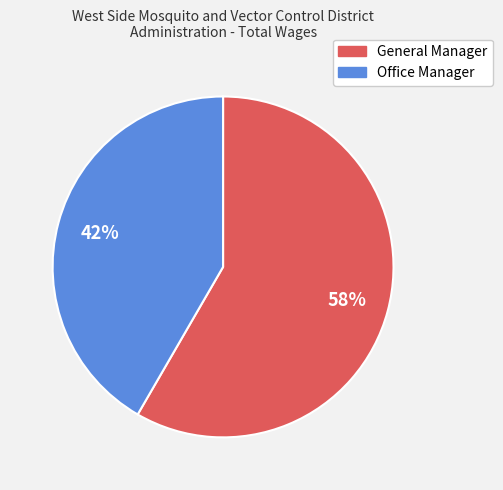

Approximately how many times larger is the value at Office Manager compared to General Manager?

0.7